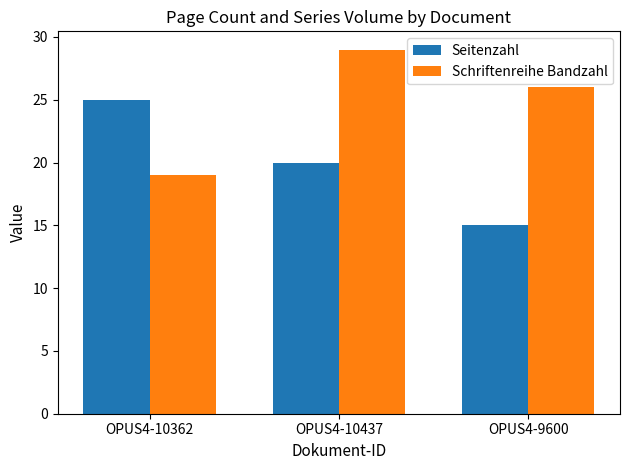

What is the highest value of the Schriftenreihe Bandzahl series?

29